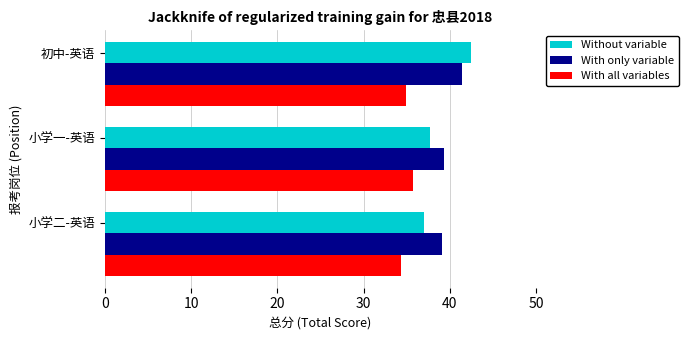

At which category is the sum across all series the highest?

初中-英语